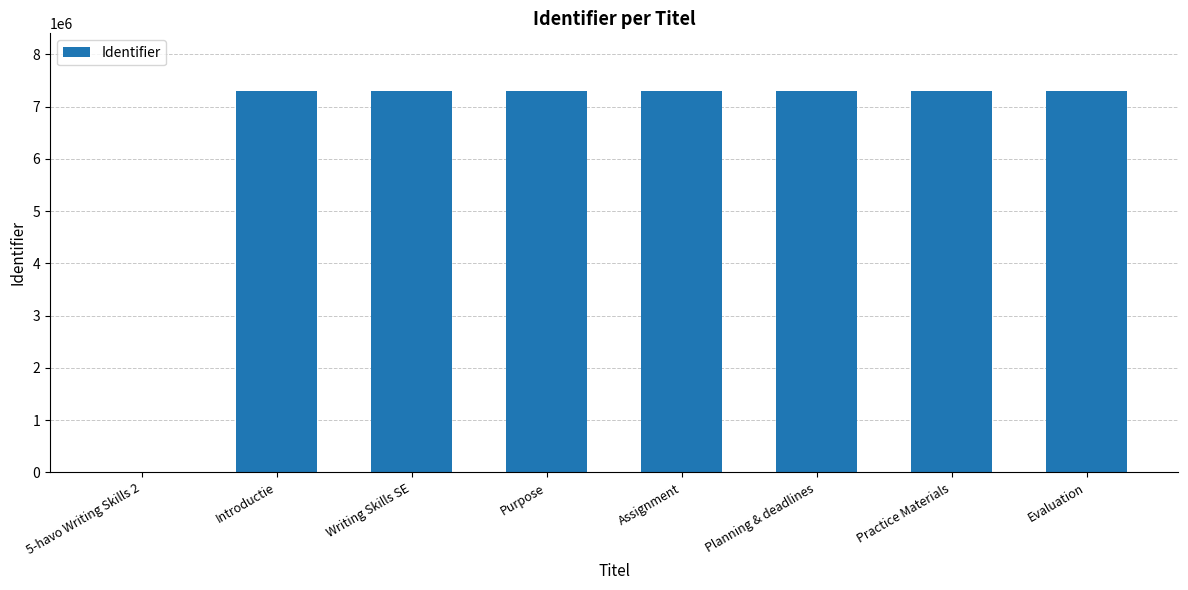

What is the greatest value displayed?

7304876